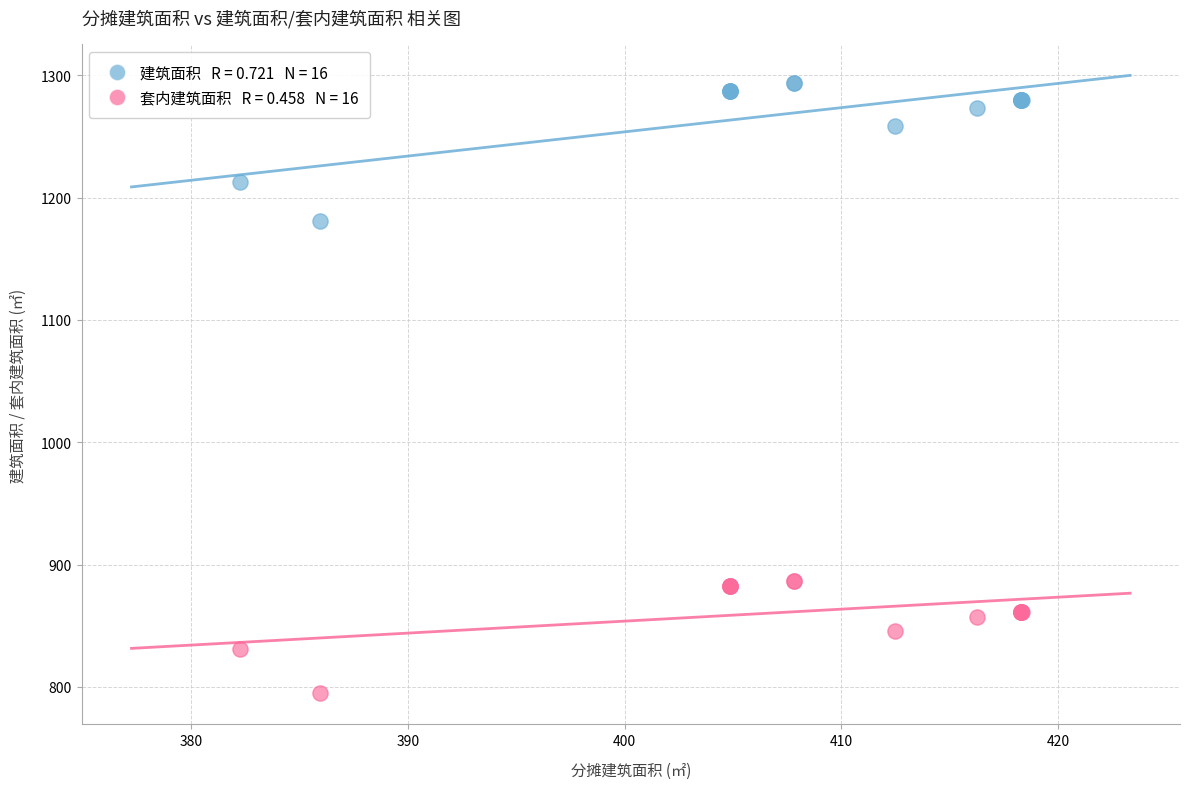

Across all series, what Y value is closest to 1044?

1180.5